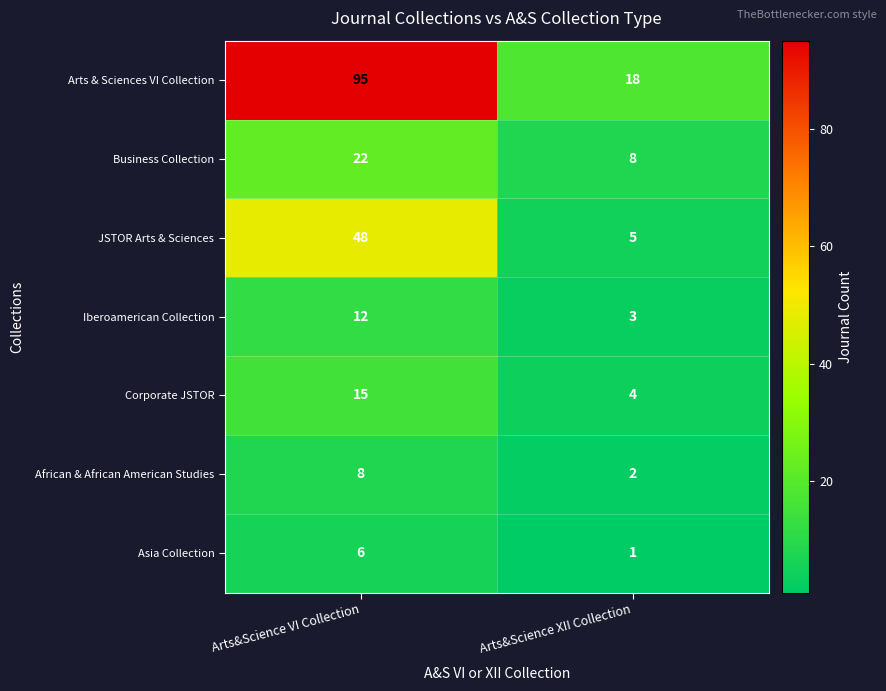

The value of African & African American Studies at Arts&Science XII Collection is 1. True or false?

False